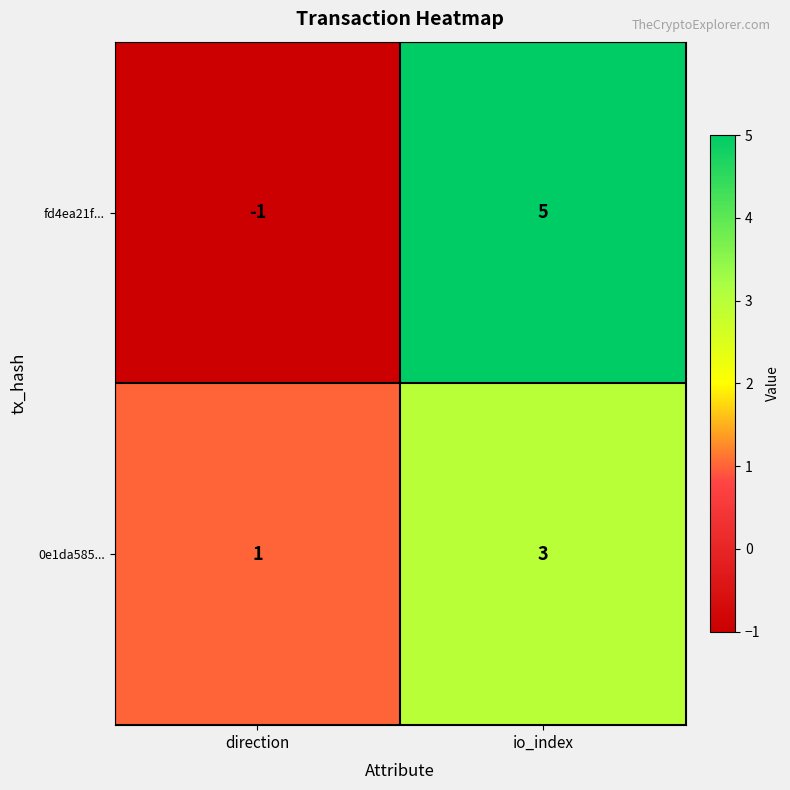

At which category is the sum across all series the highest?

io_index